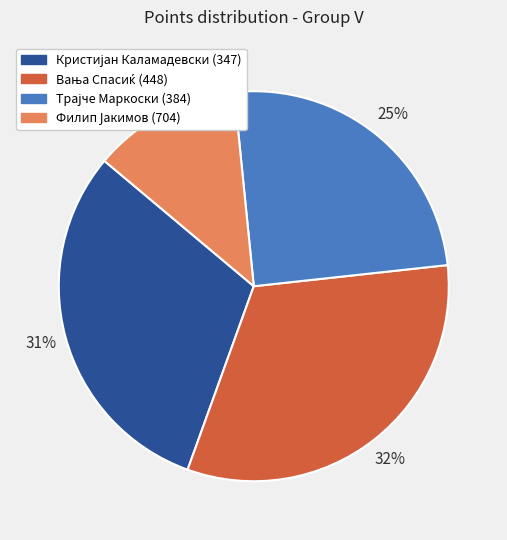

Does any single category account for the majority?

No